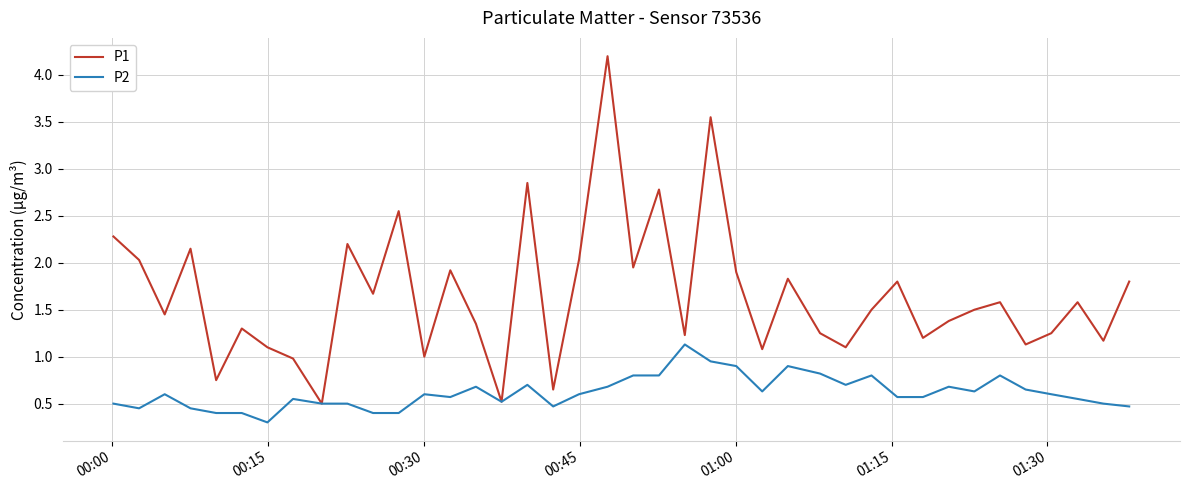

Which series has the largest range (max minus min)?

P1